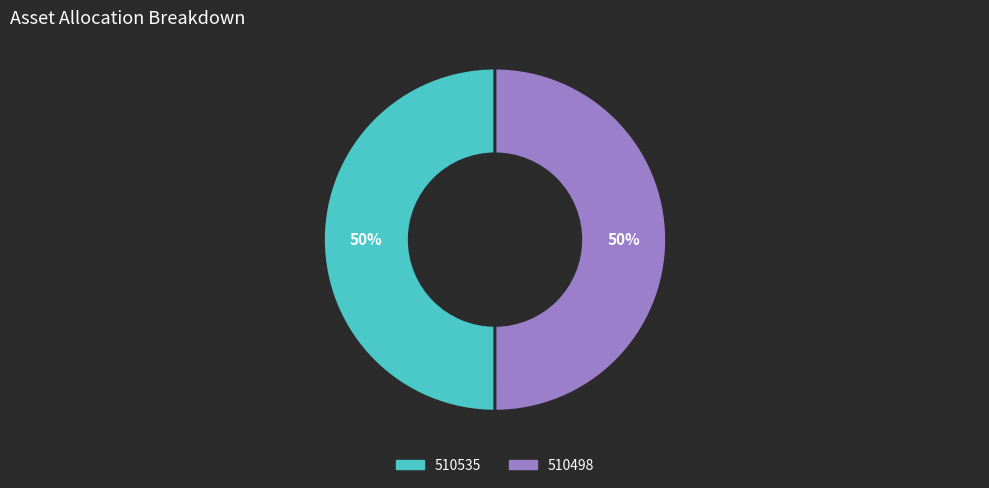

True or false: 510498 accounts for 50% of the total.

True